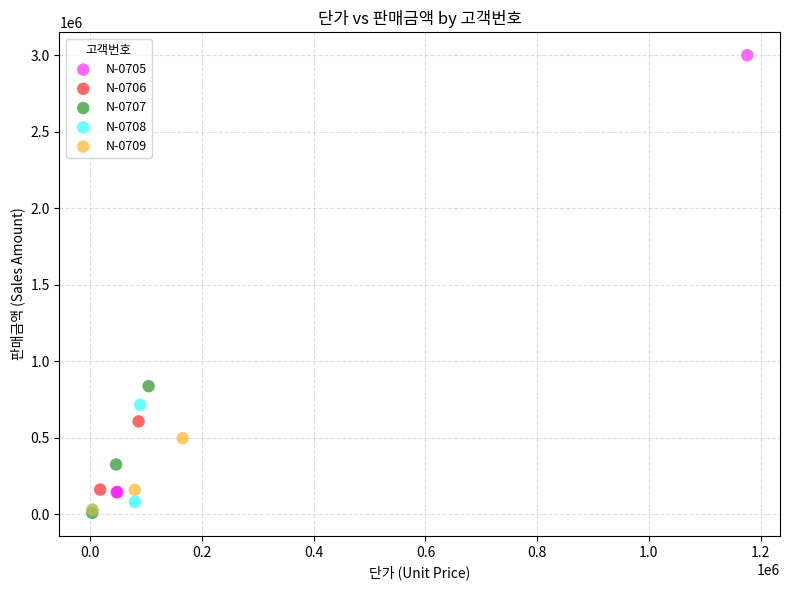

What are all the series names shown in the legend?

N-0705, N-0706, N-0707, N-0708, N-0709